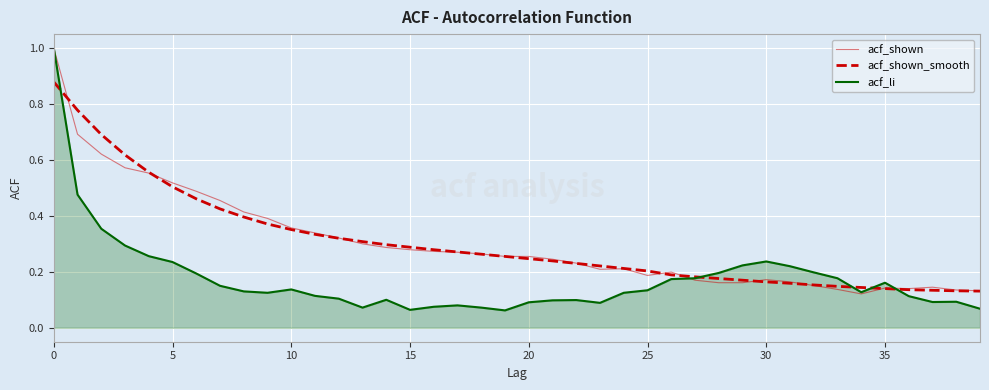

How many lines are shown in the chart?

3